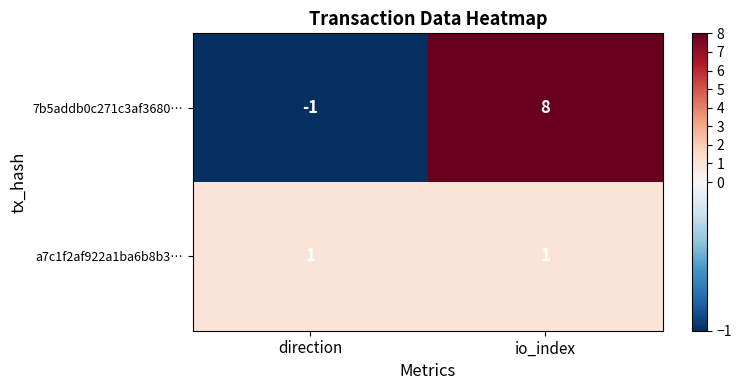

What is the approximate value of 7b5addb0c271c3af3680… at io_index?

8